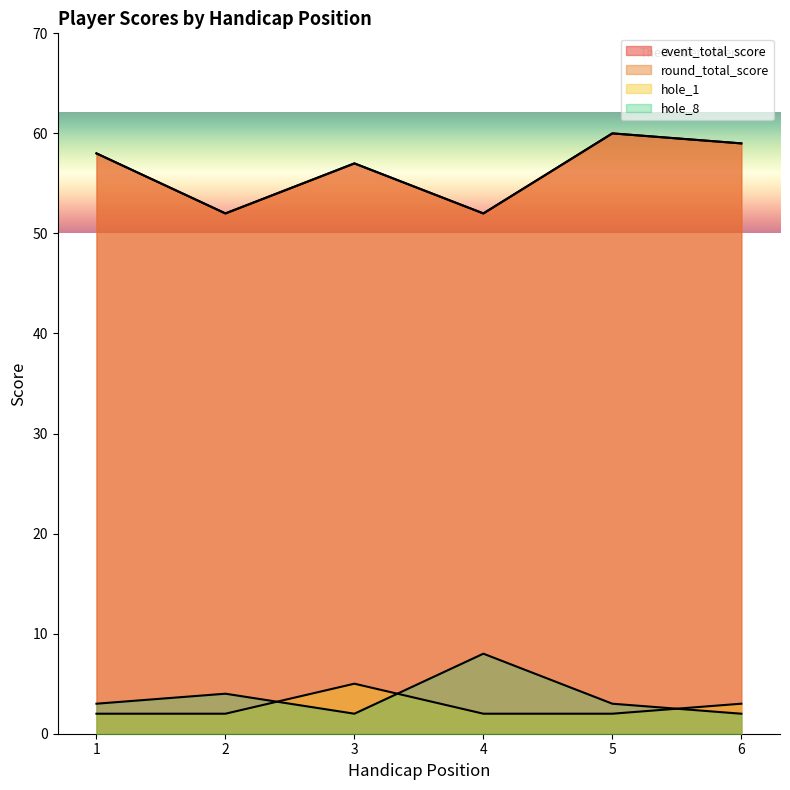

Reading left to right, extract all data points from this chart.

event_total_score: 58	52	57	52	60	59
round_total_score: 58	52	57	52	60	59
hole_1: 2	2	5	2	2	3
hole_8: 3	4	2	8	3	2